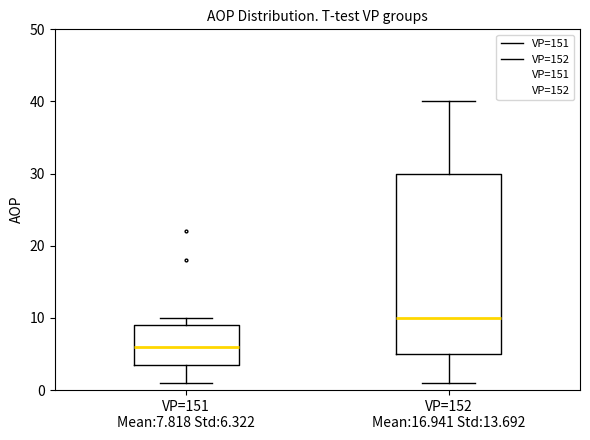

Comparing the boxes themselves (not the whiskers), which one is the tallest?

VP=152 Mean:16.941 Std:13.692